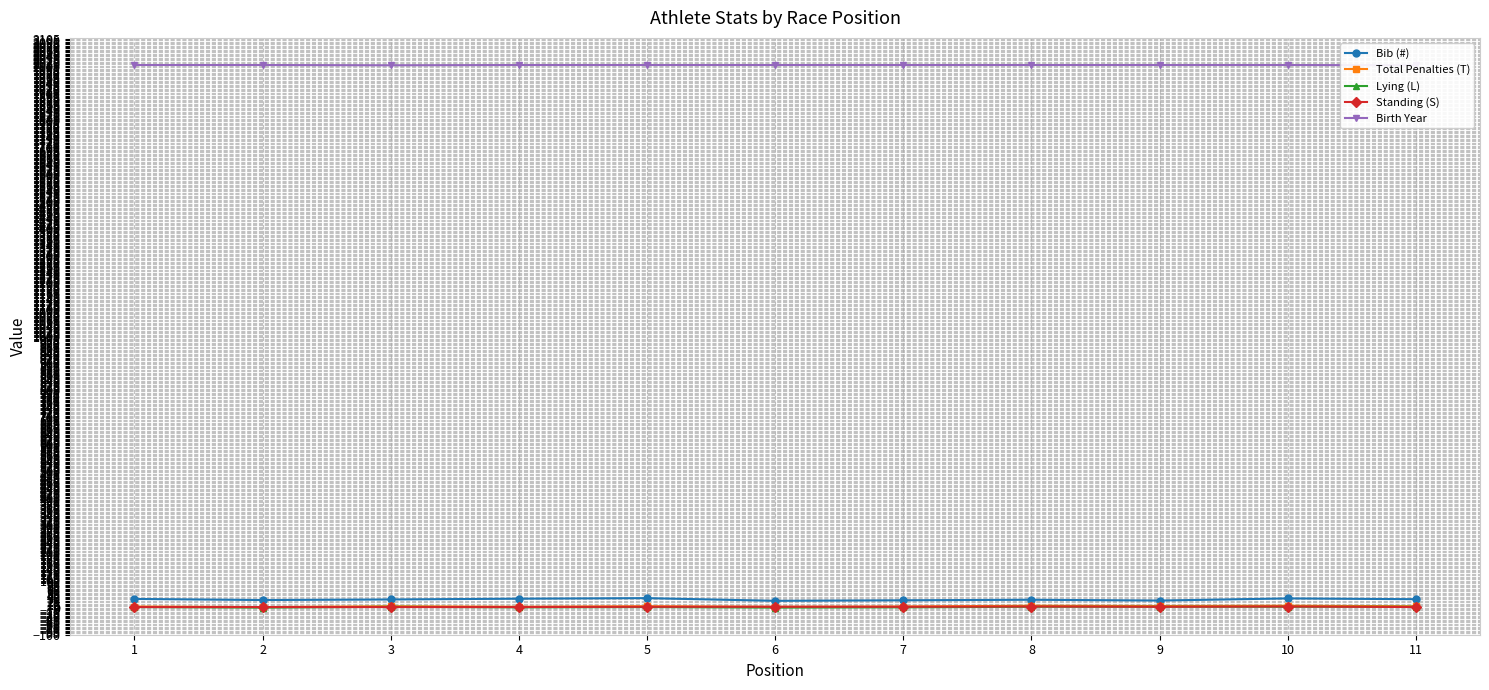

What is the approximate value of Standing (S) at 5?

3